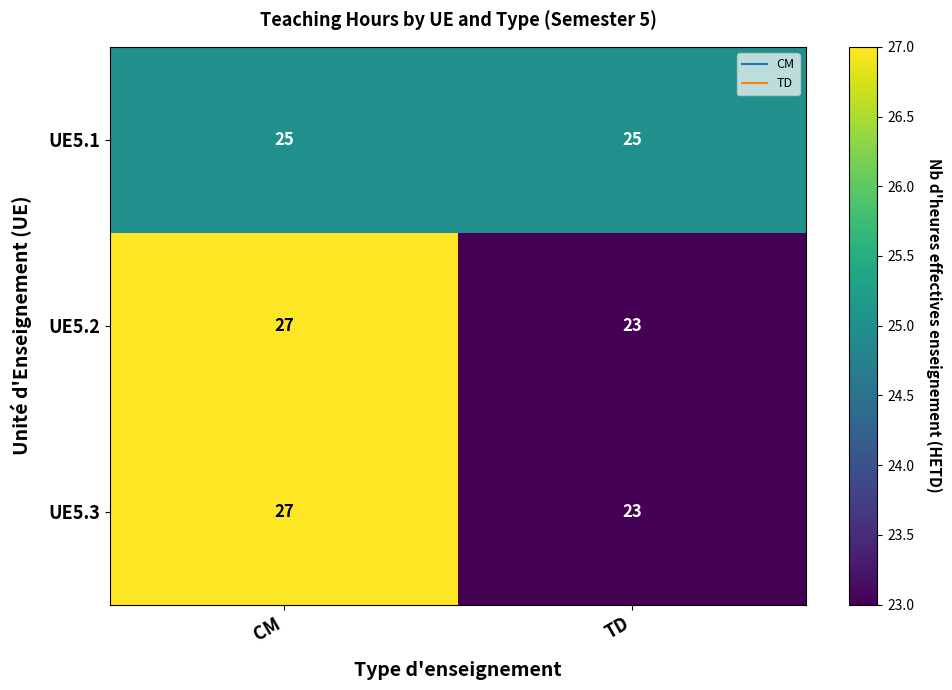

What is the difference between the maximum and minimum values in the UE5.3 series?

4